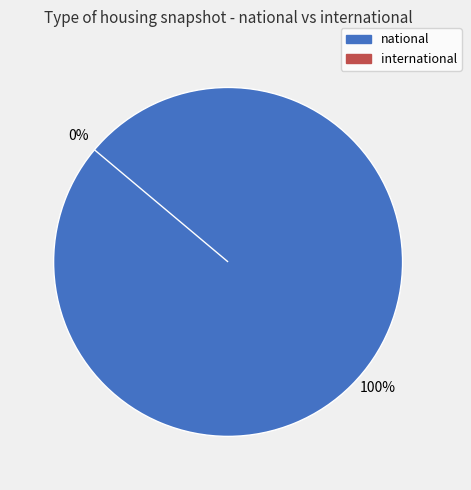

What is the change in value from national to international?

-1009212